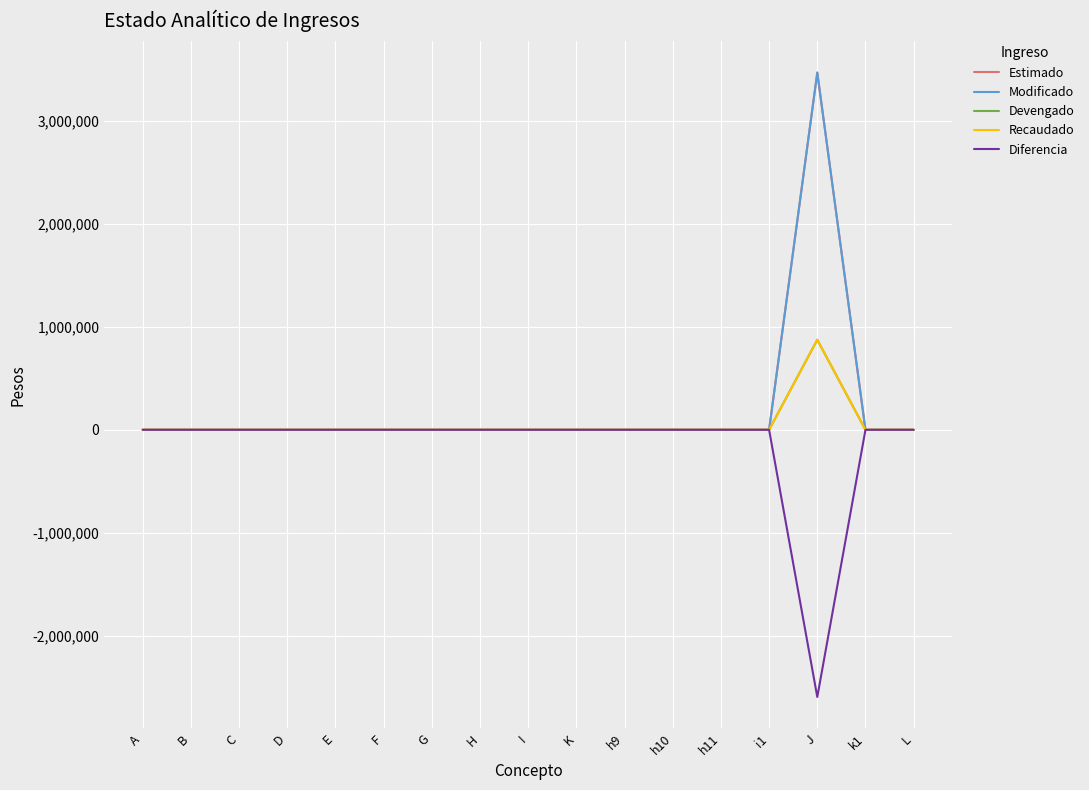

Is this an area chart (filled region under the line)?

No